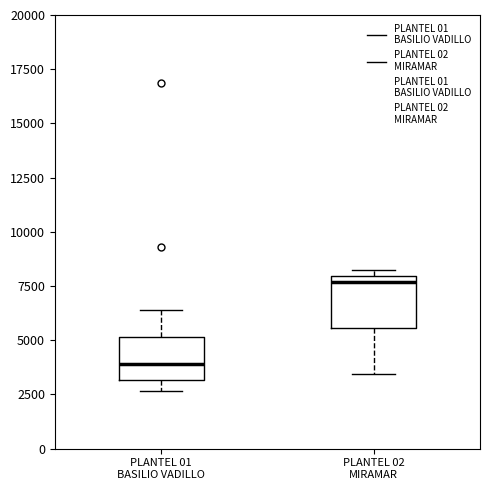

Reading left to right, transcribe this box plot: for each box, give where its median line is, the range the box spans, and where its two whiskers end, as read against the y-axis. The values are not printed on the chart, so give them approximately, as read against the axis.

PLANTEL 01 BASILIO VADILLO: median 4000, box 3000 to 5000, whiskers 2500 to 6500
PLANTEL 02 MIRAMAR: median 7500, box 5500 to 8000, whiskers 3500 to 8000 (just above the box's upper edge)